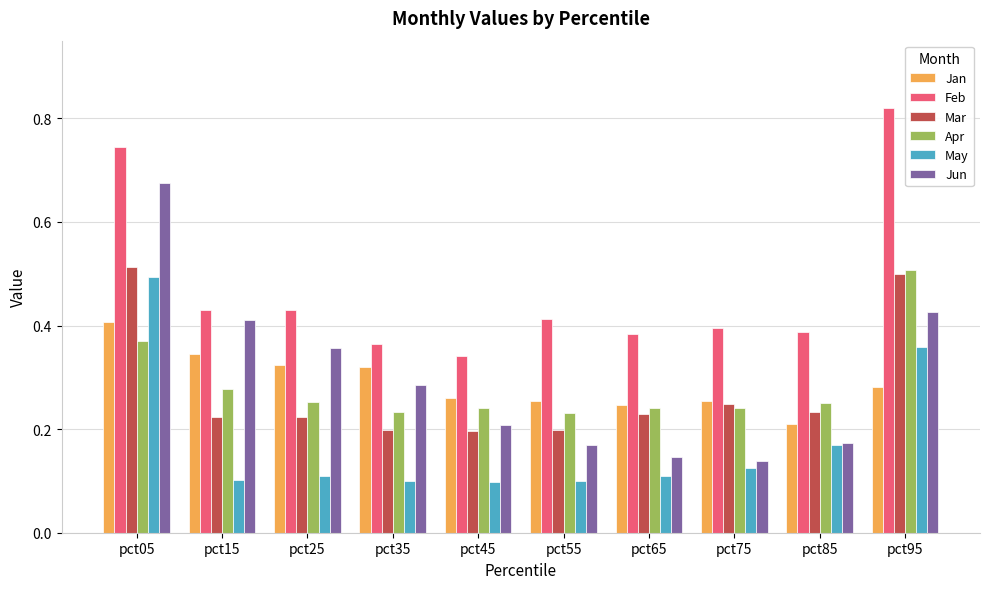

The value of Feb at pct95 is 0.4. True or false?

False